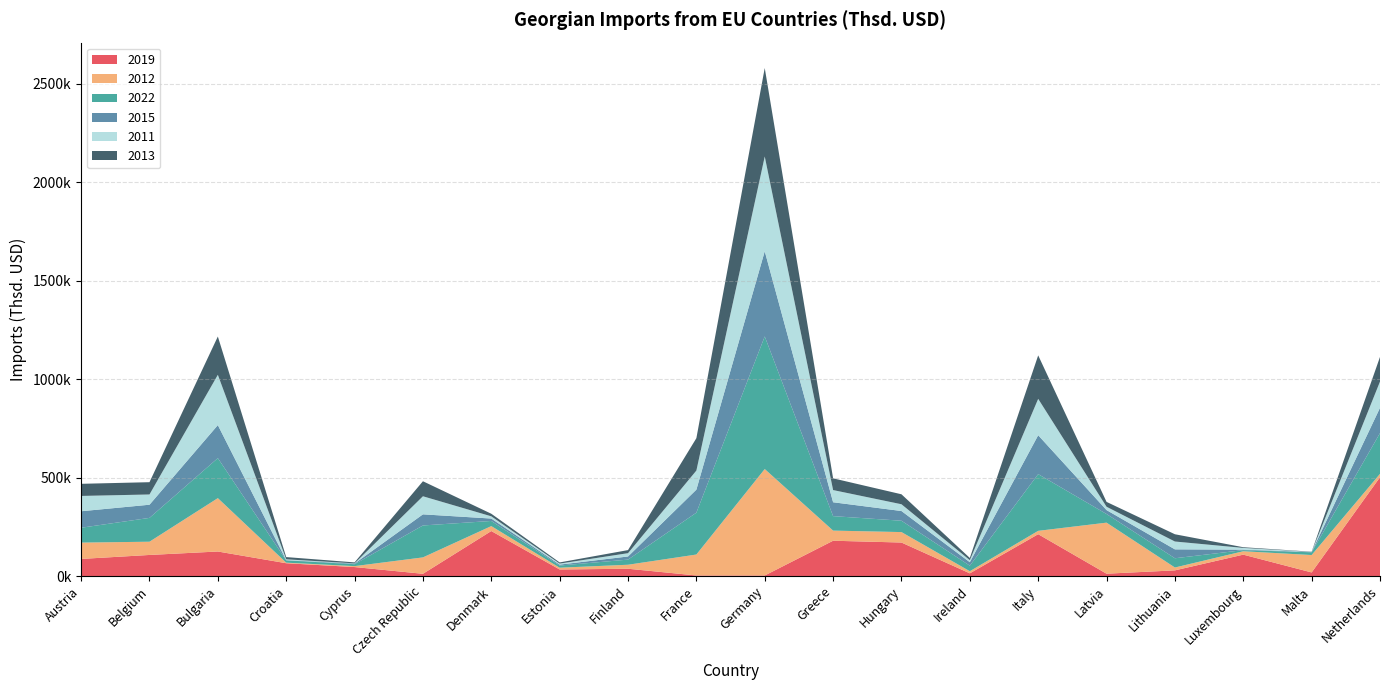

Reading left to right, transcribe all the data shown in this chart.

2019: Austria=86888.8	Belgium=107074.8	Bulgaria=124607.0	Croatia=65069.2	Cyprus=45694.7	Czech Republic=11382.9	Denmark=228560.7	Estonia=33275.3	Finland=37026.2	France=2881.3	Germany=2819.8	Greece=179302.6	Hungary=170212.9	Ireland=13727.1	Italy=212571.3	Latvia=11952.1	Lithuania=28806.1	Luxembourg=108646.9	Malta=18304.9	Netherlands=501953.7
2012: Austria=82914.1	Belgium=67252.4	Bulgaria=271076.0	Croatia=2844.5	Cyprus=4647.2	Czech Republic=83324.0	Denmark=25067.7	Estonia=9038.5	Finland=20356.2	France=106388.6	Germany=540625.1	Greece=51454.7	Hungary=53051.3	Ireland=10725.4	Italy=17004.2	Latvia=259188.6	Lithuania=14533.4	Luxembourg=17277.9	Malta=88347.9	Netherlands=17004.2
2022: Austria=75494.6	Belgium=121016.7	Bulgaria=203216.5	Croatia=11740.9	Cyprus=9765.7	Czech Republic=162138.7	Denmark=26095.4	Estonia=10970.1	Finland=26047.6	France=212550.8	Germany=673411.9	Greece=73528.0	Hungary=57627.3	Ireland=28152.8	Italy=287969.7	Latvia=43867.9	Lithuania=46958.2	Luxembourg=5652.5	Malta=13902.3	Netherlands=207033.0
2015: Austria=83767.9	Belgium=66853.0	Bulgaria=167613.3	Croatia=1177.9	Cyprus=3188.5	Czech Republic=56505.8	Denmark=12268.3	Estonia=4788.9	Finland=15889.7	France=116972.4	Germany=432460.4	Greece=70435.6	Hungary=49337.0	Ireland=17670.6	Italy=197660.8	Latvia=19896.9	Lithuania=45220.4	Luxembourg=2616.4	Malta=1894.3	Netherlands=128344.2
2011: Austria=77736.0	Belgium=52059.4	Bulgaria=255462.8	Croatia=4113.2	Cyprus=1103.7	Czech Republic=91792.3	Denmark=11322.8	Estonia=5157.3	Finland=16818.0	France=96913.1	Germany=481356.4	Greece=61911.0	Hungary=34371.2	Ireland=10421.5	Italy=184767.3	Latvia=17017.9	Lithuania=39842.5	Luxembourg=8632.8	Malta=140.0	Netherlands=133258.7
2013: Austria=61578.9	Belgium=62380.6	Bulgaria=194509.7	Croatia=11364.7	Cyprus=4888.6	Czech Republic=76237.5	Denmark=13093.6	Estonia=5919.2	Finland=15614.9	France=164431.6	Germany=449380.7	Greece=59571.4	Hungary=50599.9	Ireland=11105.5	Italy=220708.0	Latvia=24632.1	Lithuania=36840.8	Luxembourg=3494.7	Malta=975.6	Netherlands=125045.5